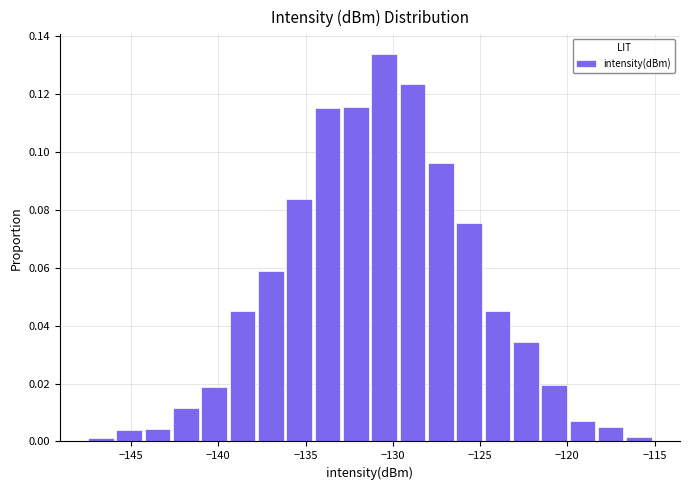

Read against the x-axis, roughly where is the centre of the tallest bar?

-130.5